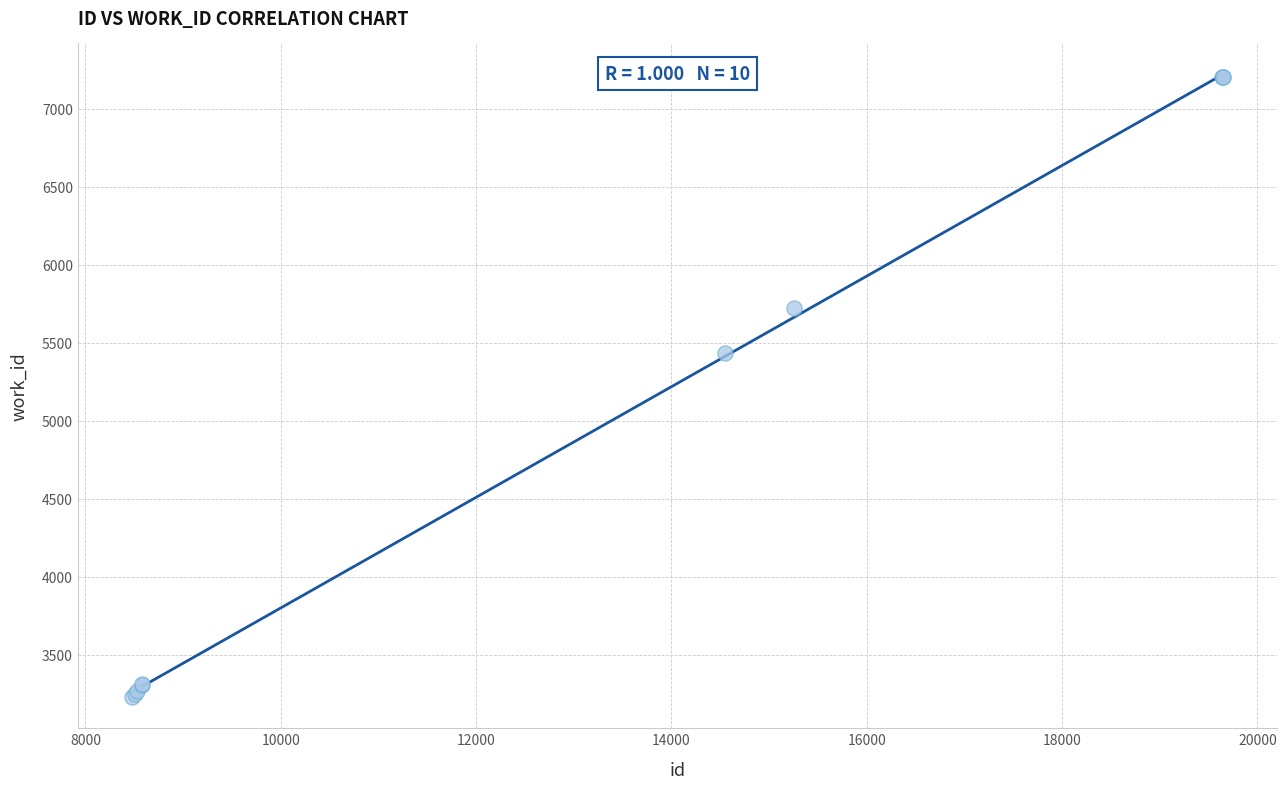

What Y value in the scatter plot is closest to 5215?

5434